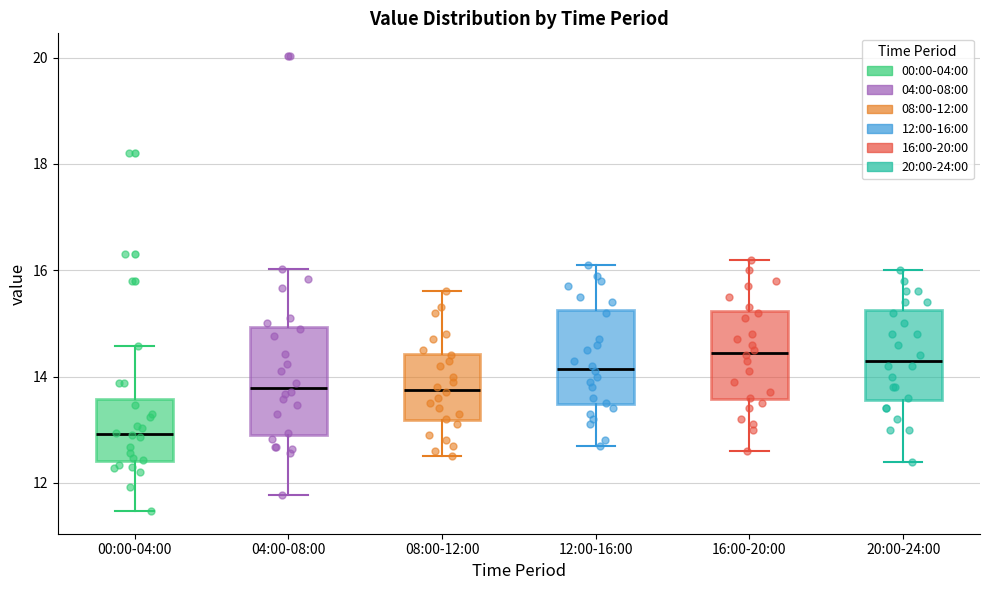

Reading left to right, read every box against the y-axis: the position of its median line, the range the box covers, and the ends of its whiskers. The values are not printed on the chart, so give them approximately, as read against the axis.

00:00-04:00: median 13.0, box 12.4 to 13.6, whiskers 11.4 to 14.6
04:00-08:00: median 13.8, box 13.0 to 15.0, whiskers 11.8 to 16.0
08:00-12:00: median 13.8, box 13.2 to 14.4, whiskers 12.6 to 15.6
12:00-16:00: median 14.2, box 13.4 to 15.2, whiskers 12.8 to 16.2
16:00-20:00: median 14.4, box 13.6 to 15.2, whiskers 12.6 to 16.2
20:00-24:00: median 14.4, box 13.6 to 15.2, whiskers 12.4 to 16.0